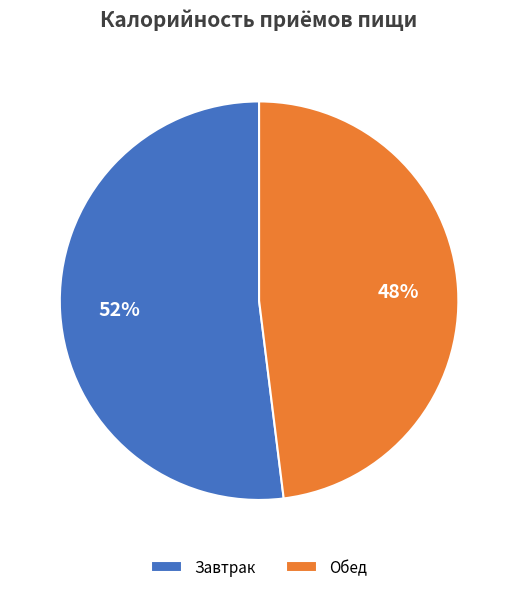

Rank the categories by value from lowest to highest.

Обед, Завтрак